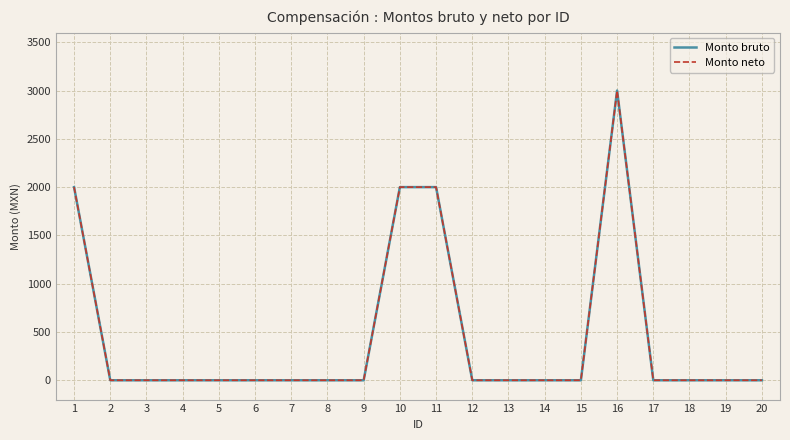

True or false: Monto bruto and Monto neto cross at least once.

False